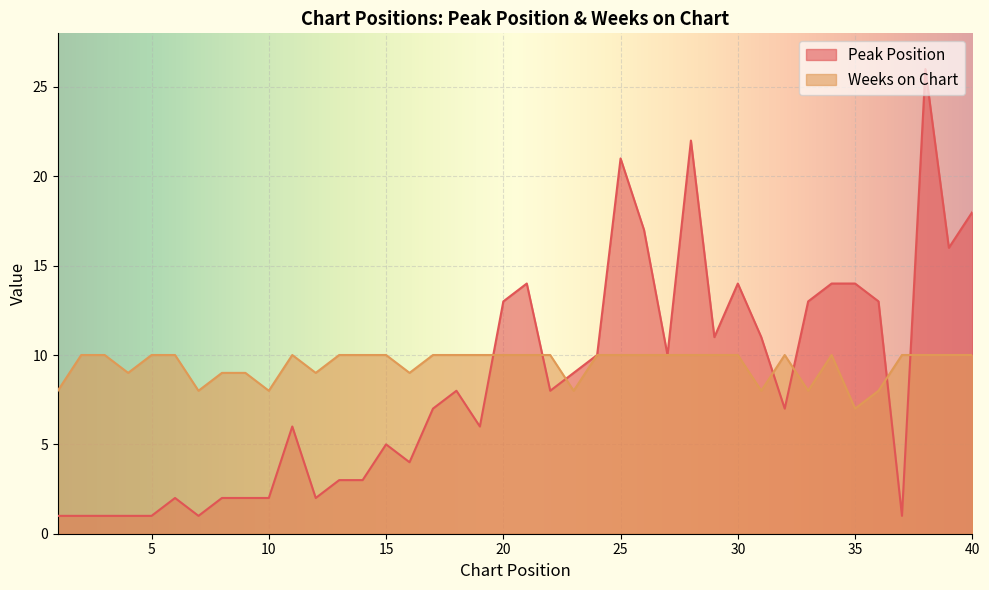

What is the sum of all Peak Position values?

340